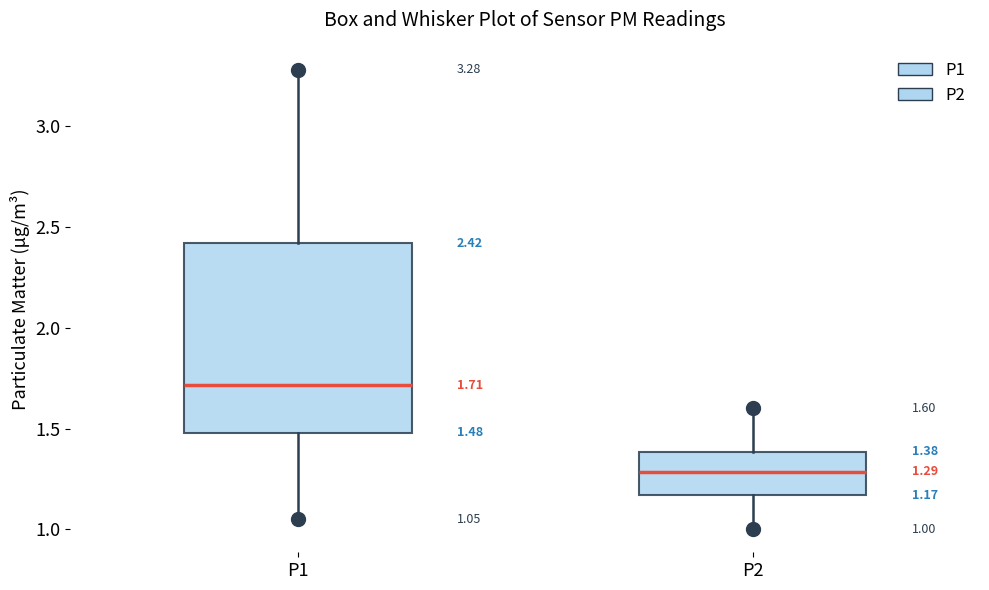

Which box's median line is the lowest?

P2